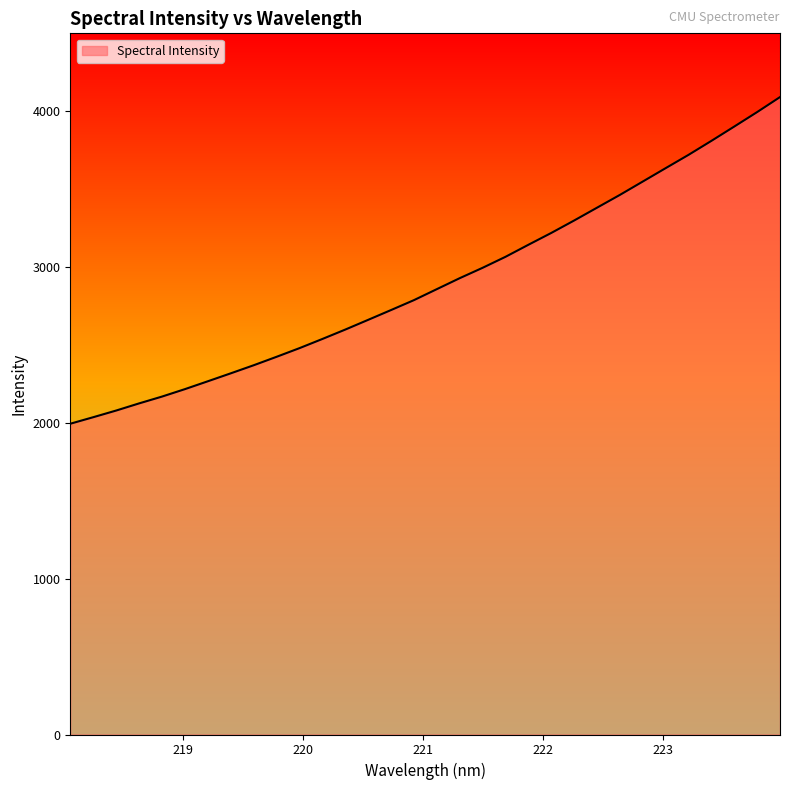

What is the maximum value shown in the chart?

4092.1